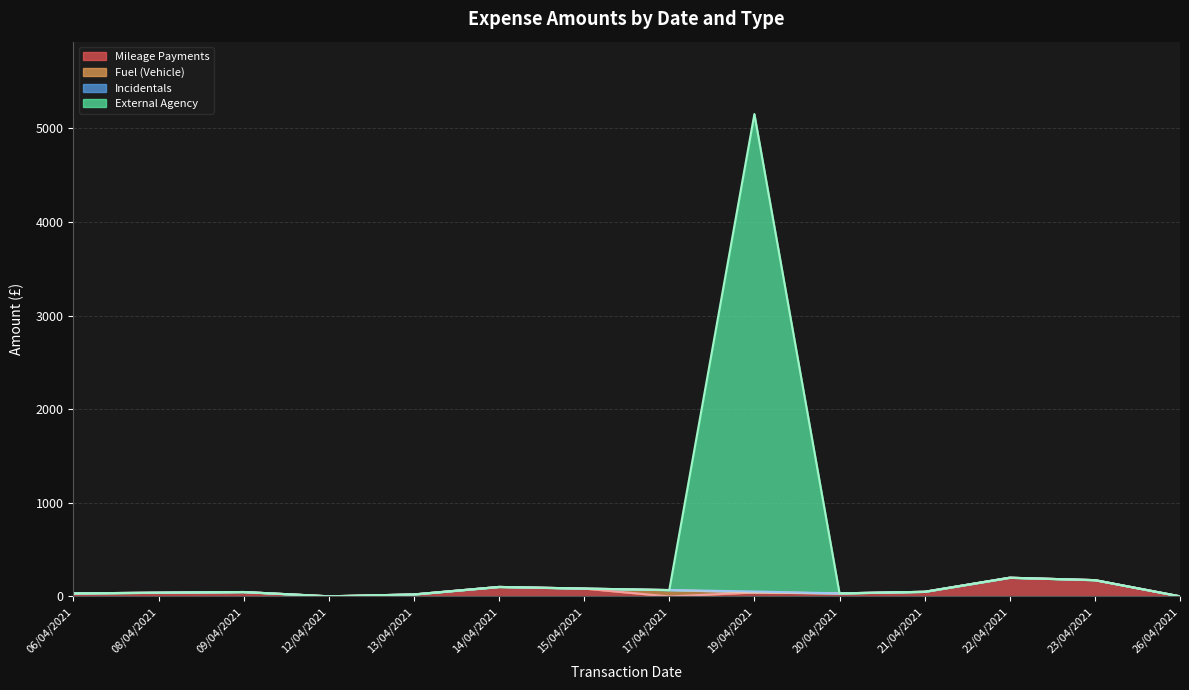

The chart shows a value of 2.6 at 21. True or false?

True